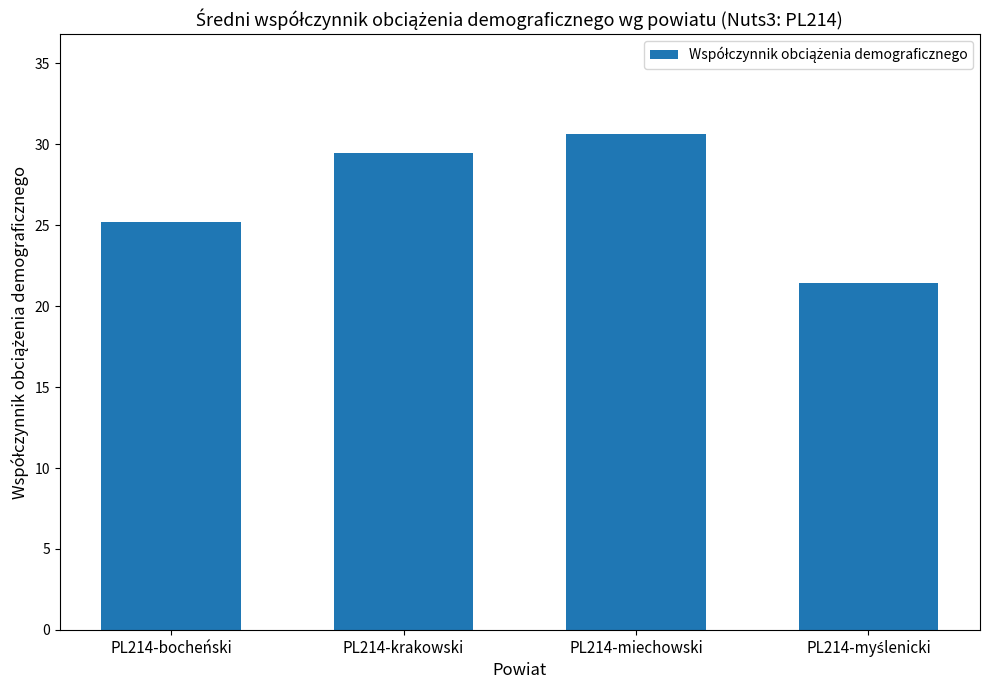

What is the sum of all values?

106.8